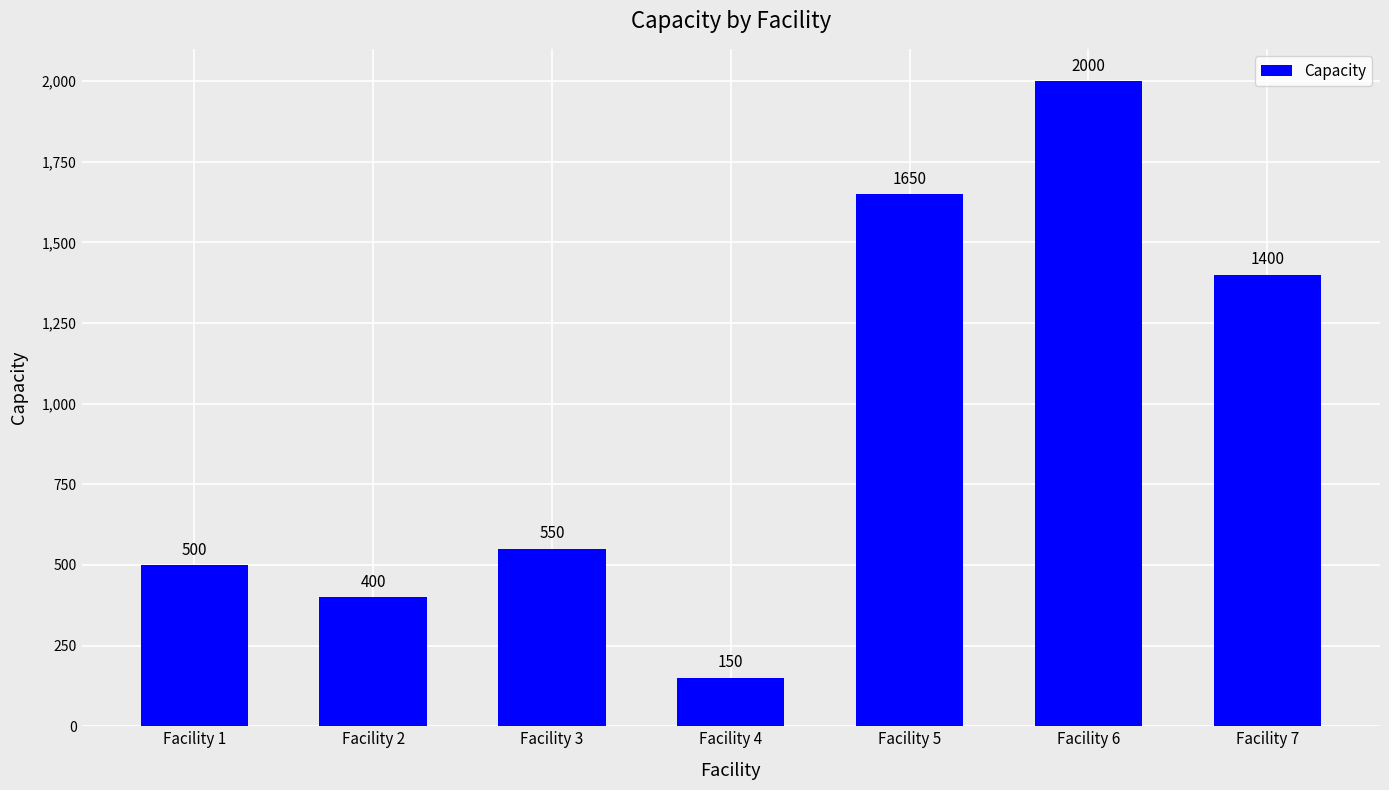

What is the sum of all values?

6650